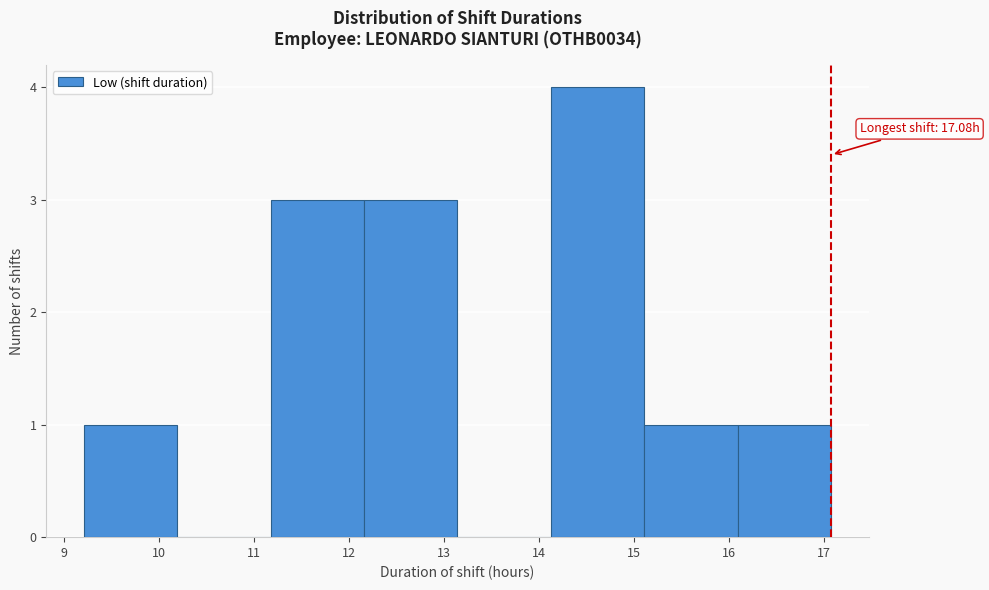

Over which range of the x-axis is the bar tallest?

14.1 to 15.1